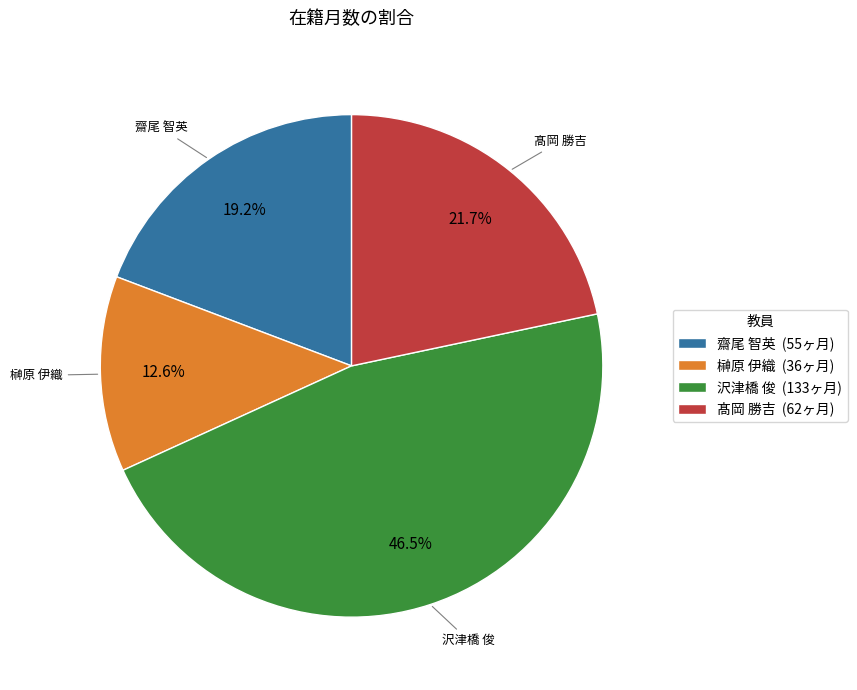

To the nearest percent, what percentage of the pie is 髙岡 勝吉?

22%